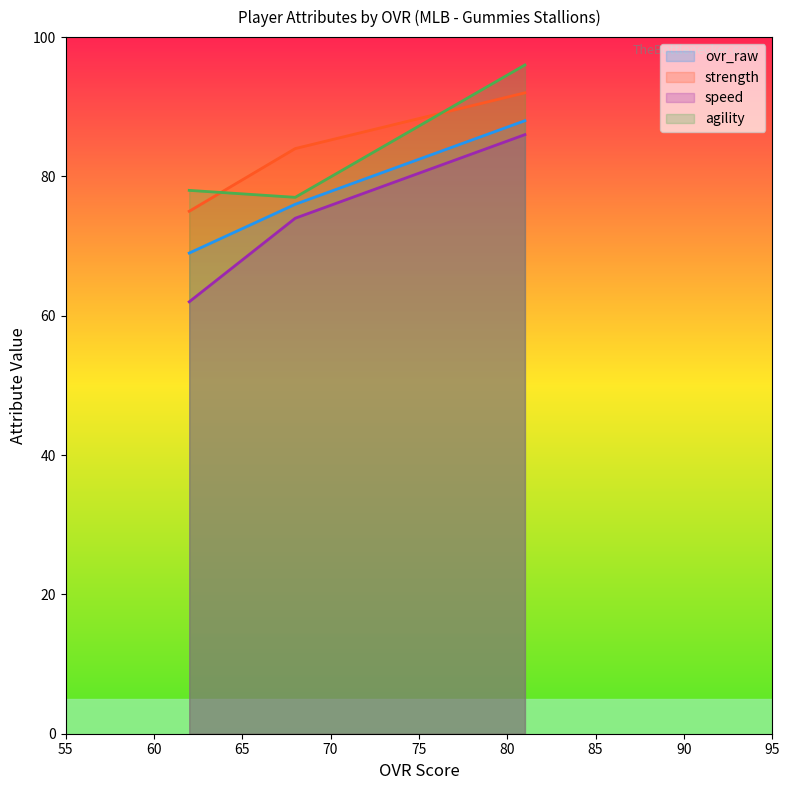

Which series has the widest spread of values?

speed